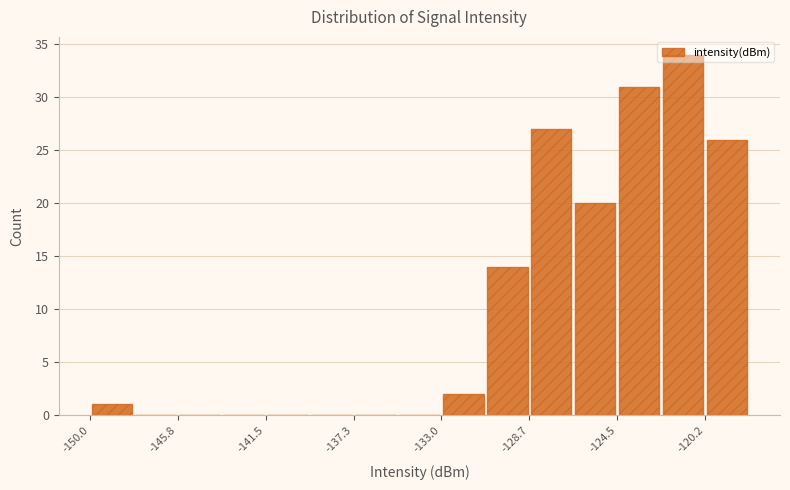

Reading left to right, transcribe this chart: for each bar, give the range it covers on the x-axis and its height. Neither the bar edges nor the heights are printed on the chart, so give them approximately, as read against the axes.

-150.0 to -148.0: 1
-148.0 to -146.0: 0
-146.0 to -143.5: 0
-143.5 to -141.5: 0
-141.5 to -139.5: 0
-139.5 to -137.5: 0
-137.5 to -135.0: 0
-135.0 to -133.0: 0
-133.0 to -131.0: 2
-131.0 to -128.5: 14
-128.5 to -126.5: 27
-126.5 to -124.5: 20
-124.5 to -122.5: 31
-122.5 to -120.0: 34
-120.0 to -118.0: 26